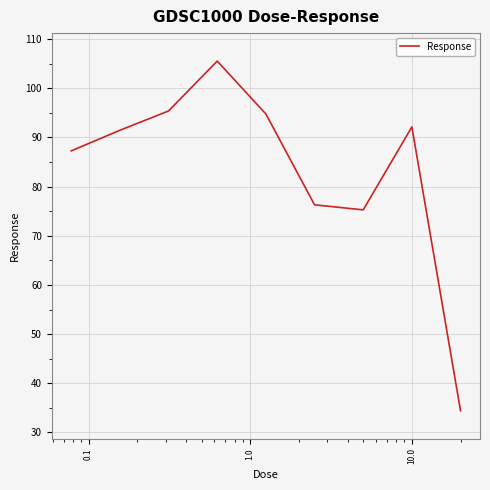

What is the smallest value displayed?

34.4